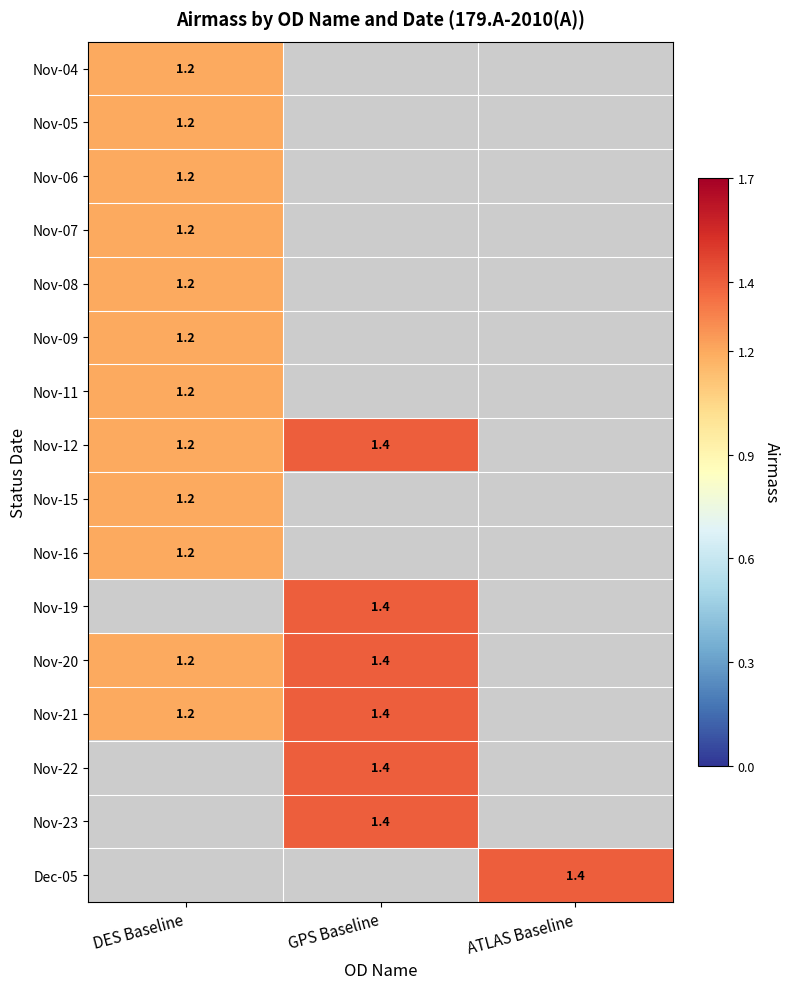

What is the sum of the Nov-20 values at GPS Baseline and DES Baseline?

2.6